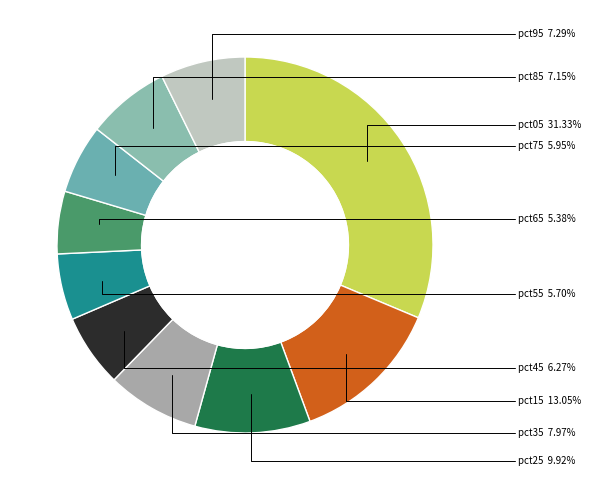

To the nearest percent, what is the combined percentage of pct95 and pct15?

20%